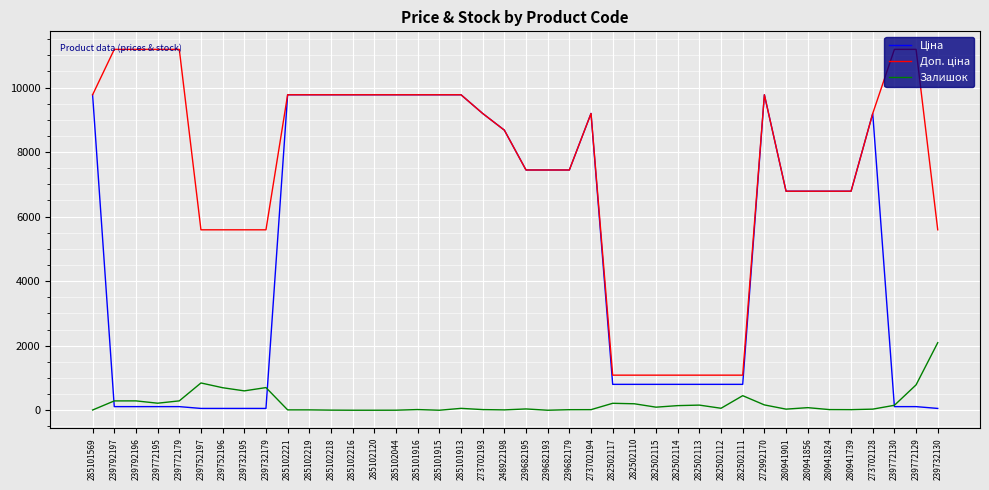

What is the greatest value displayed?

11182.0